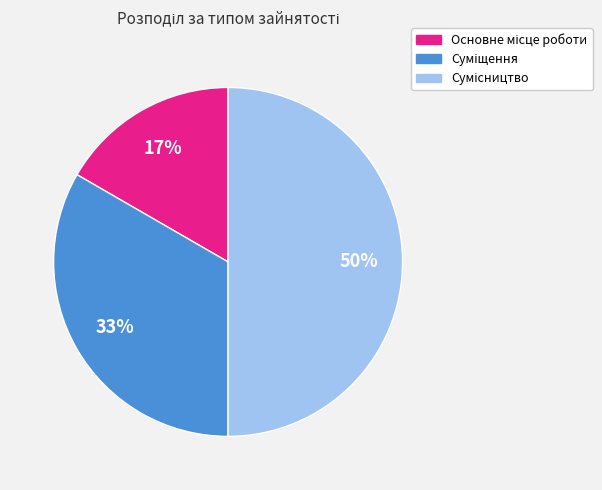

To the nearest percent, what is the difference between the largest and smallest slice percentages?

33%